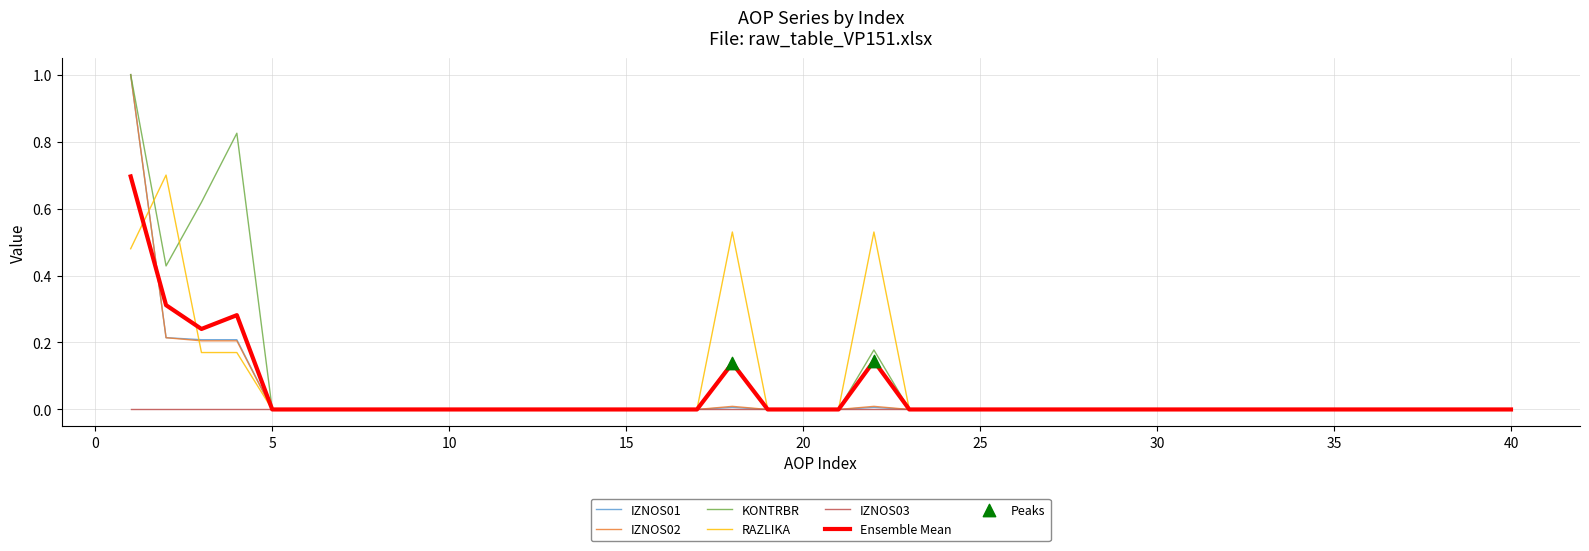

What is the maximum value shown in the chart?

1.0